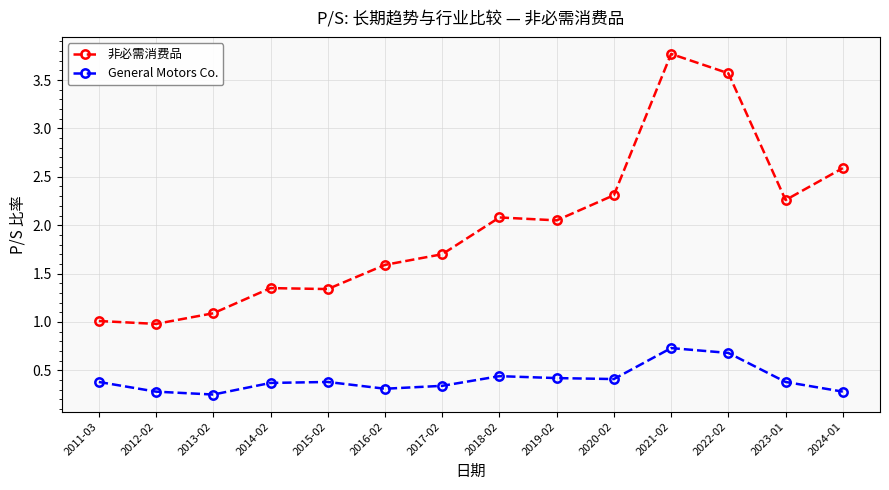

What is the label of the 14th point from the right?

2011-03